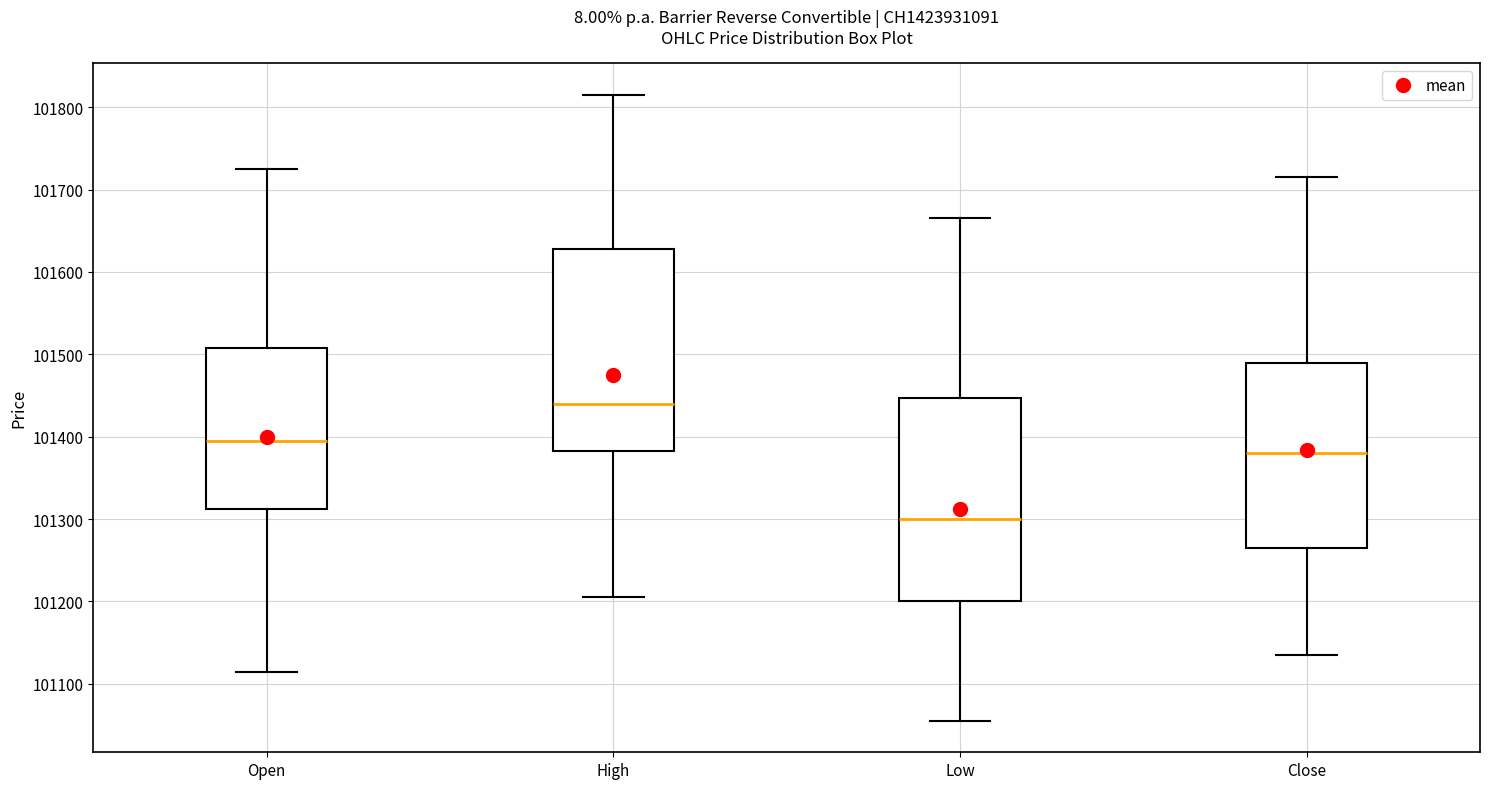

Reading left to right, read every box against the y-axis: the position of its median line, the range the box covers, and the ends of its whiskers. The values are not printed on the chart, so give them approximately, as read against the axis.

Open: median 101400, box 101310 to 101510, whiskers 101120 to 101730
High: median 101440, box 101380 to 101630, whiskers 101210 to 101820
Low: median 101300, box 101200 to 101450, whiskers 101060 to 101670
Close: median 101380, box 101270 to 101490, whiskers 101140 to 101720